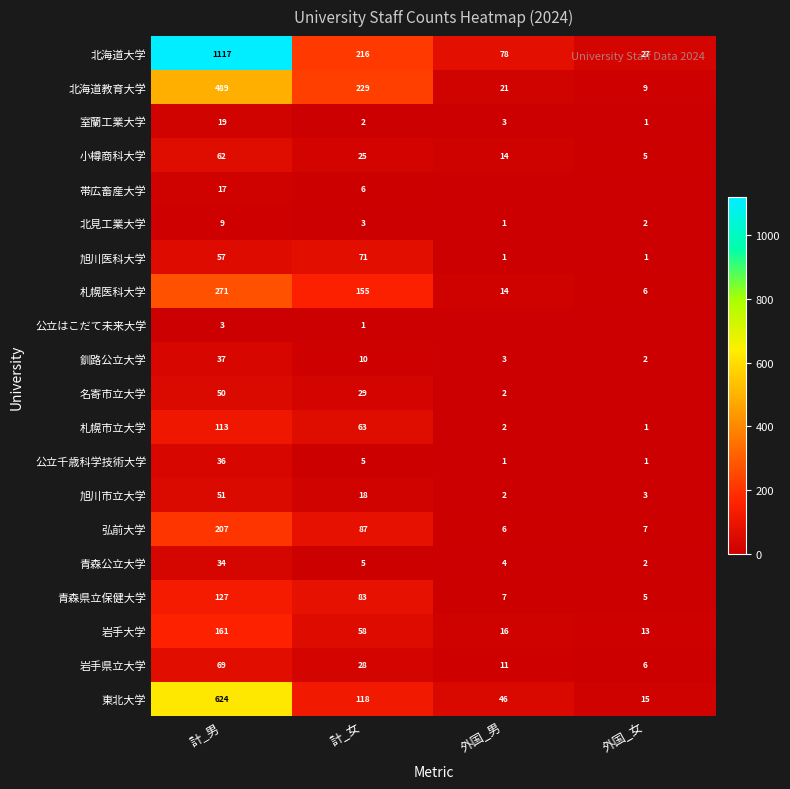

What is the sum of the 岩手県立大学 values at 外国_男 and 計_男?

80